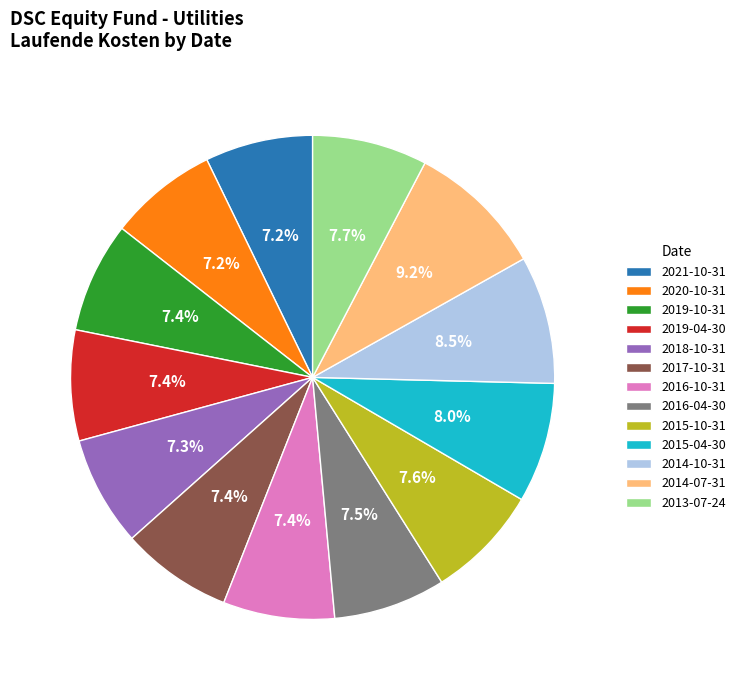

Which category has the biggest portion of the pie?

2014-07-31